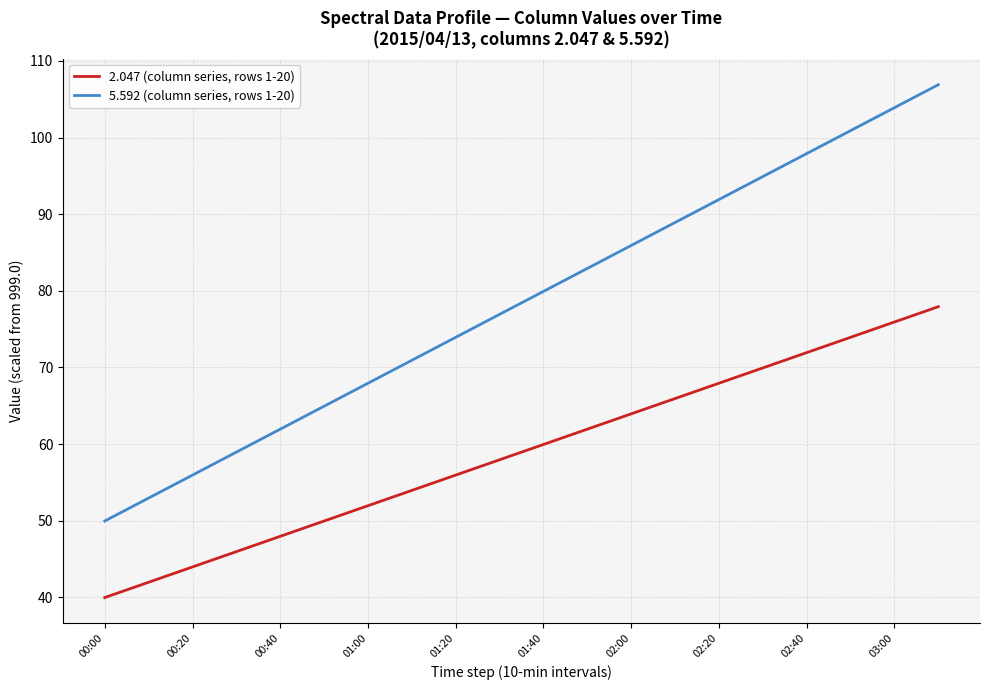

What is the difference between the maximum and minimum values in the 2.047 (column series, rows 1-20) series?

38.0